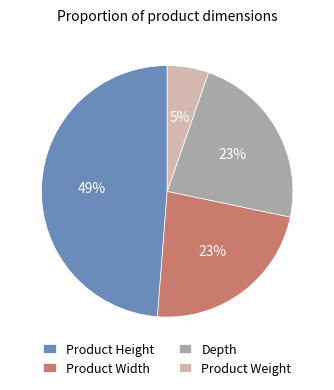

To the nearest percent, what portion does Product Height represent?

49%